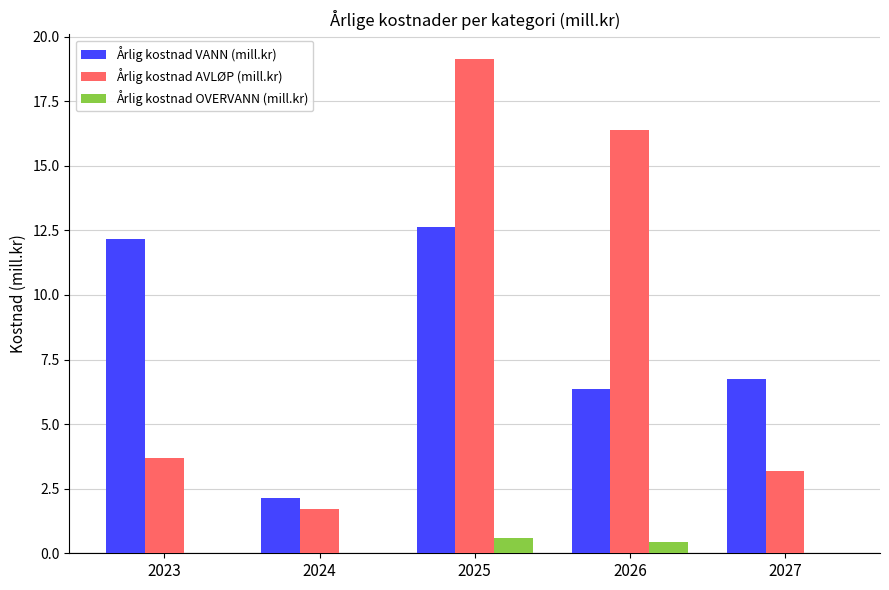

What is the greatest value displayed?

19.1